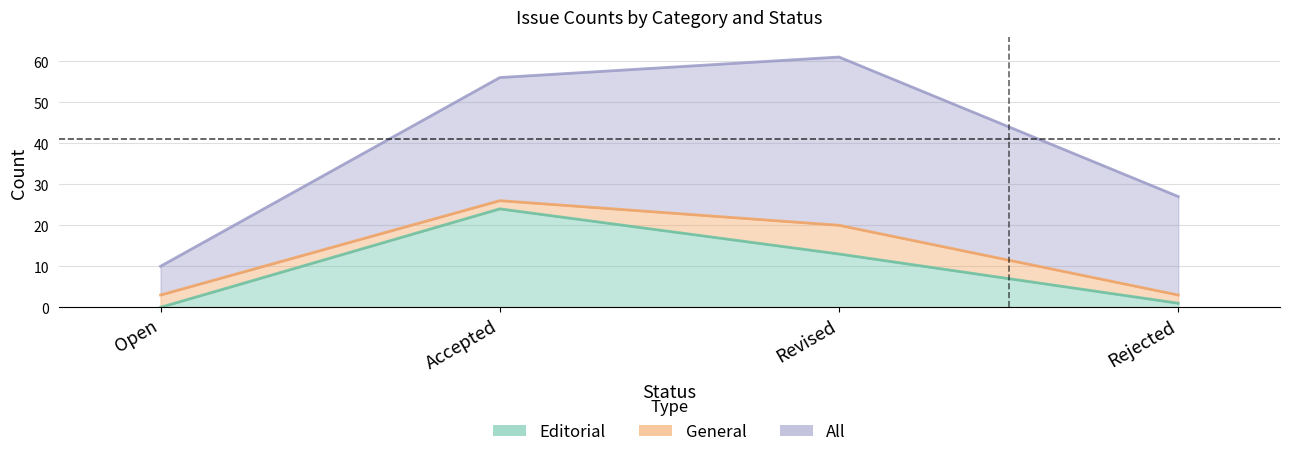

Rank the categories by Editorial value from lowest to highest.

Open, Rejected, Revised, Accepted